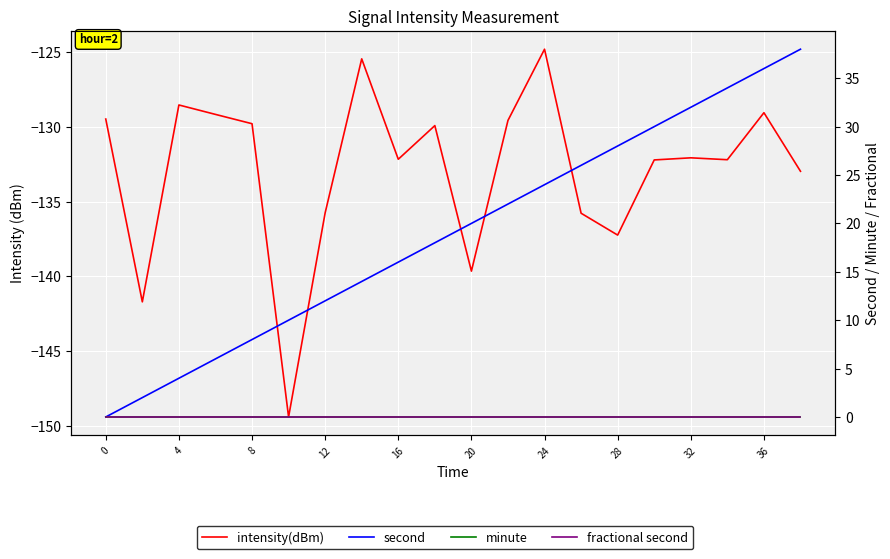

How many lines are shown in the chart?

4